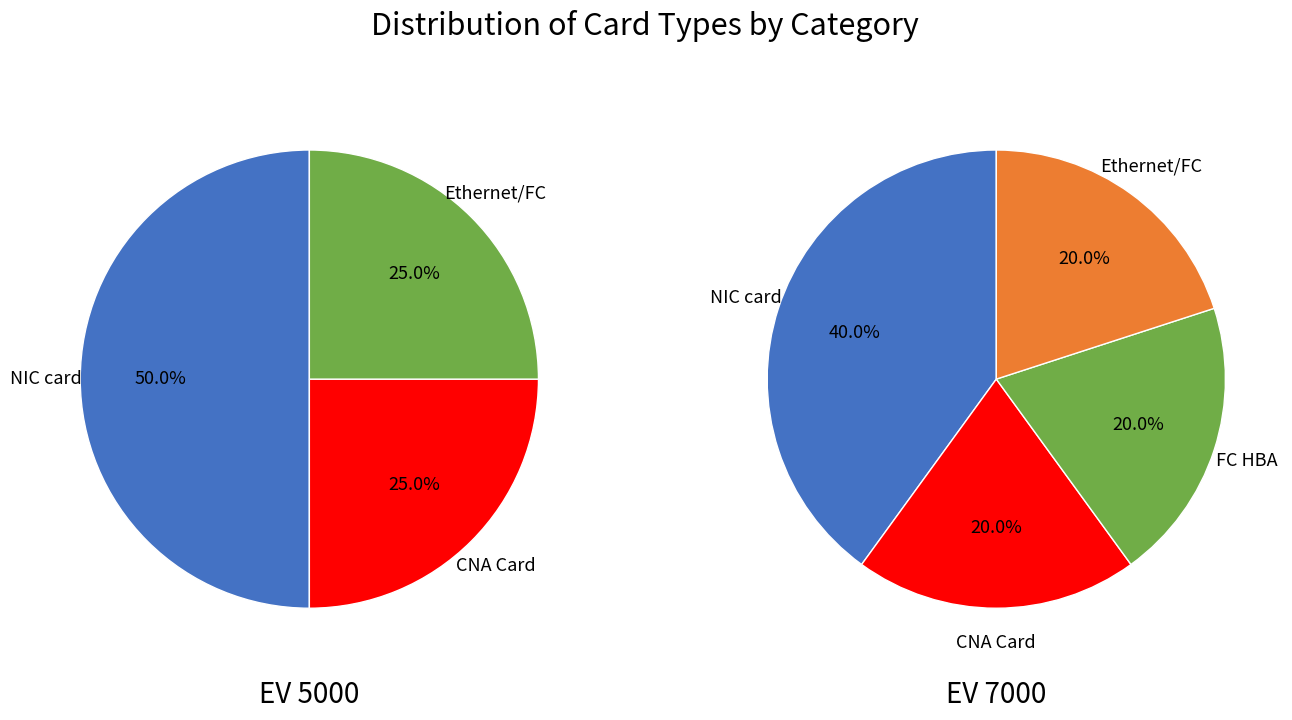

Rank the categories by FC HBA (8G) value from lowest to highest.

0, 1